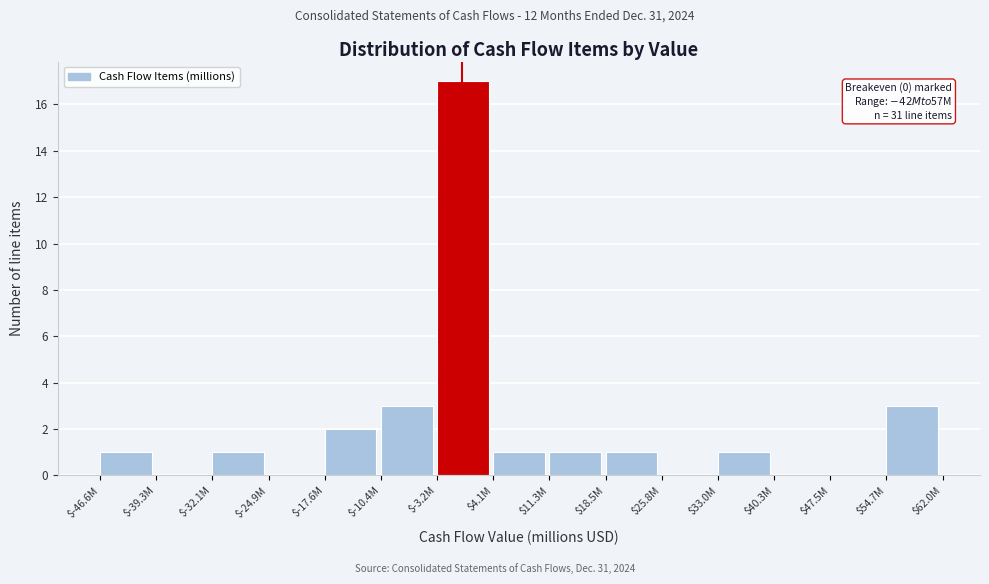

The chart shows a value of 1 at $-46.6M. True or false?

True